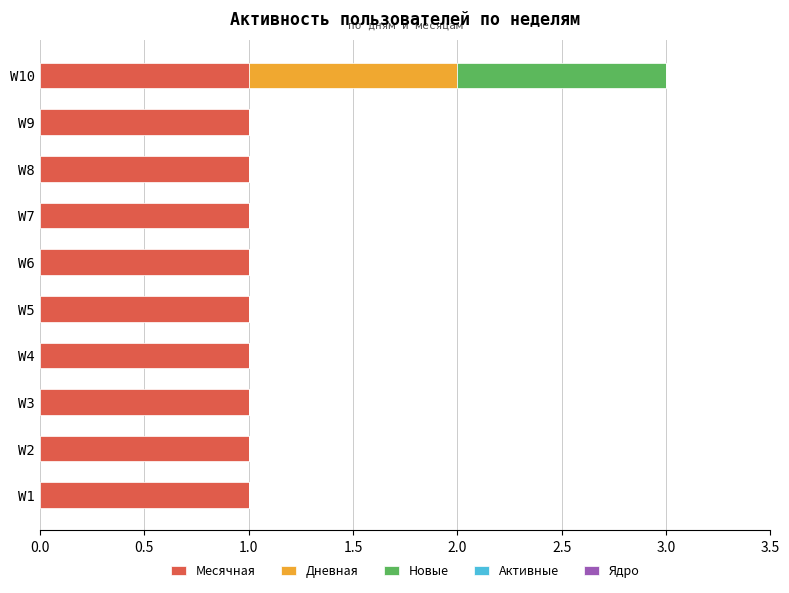

True or false: Месячная has a value of 2 at W7.

False